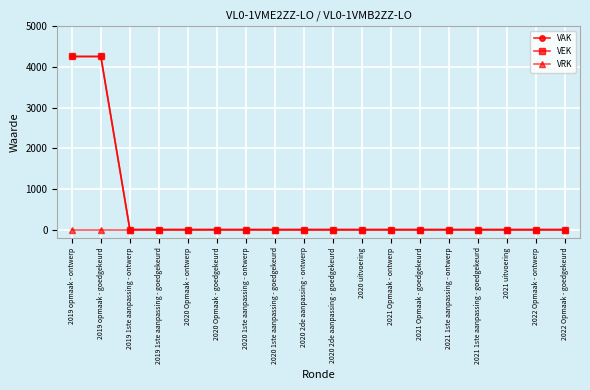

Does the chart have visible grid lines?

Yes